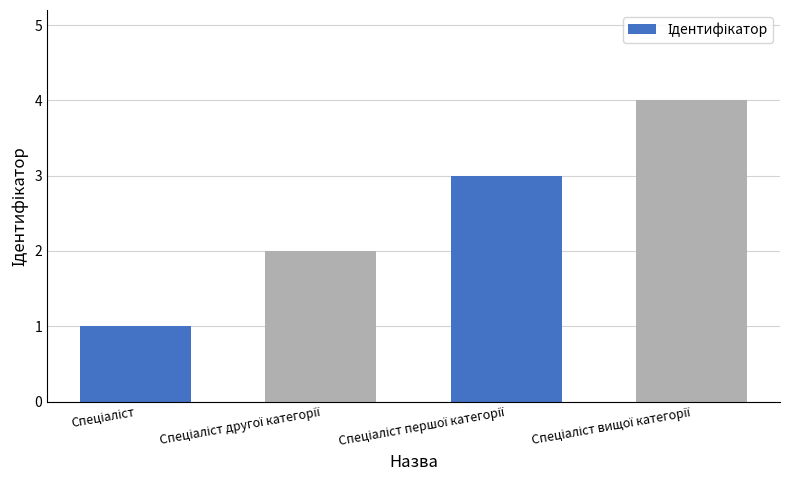

What is the smallest value displayed?

1